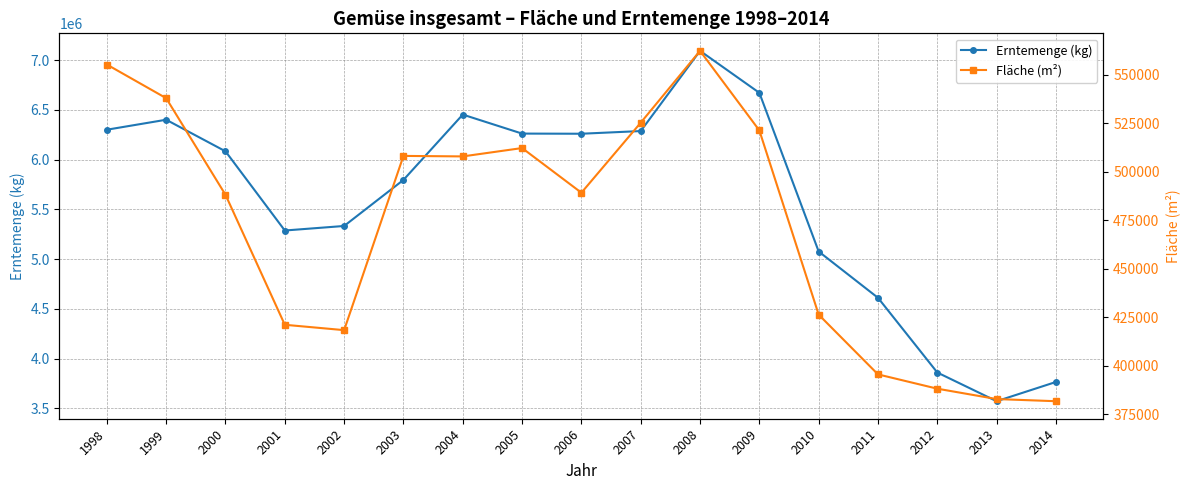

Is it true that Erntemenge (kg) equals 6452309 at 2004?

True